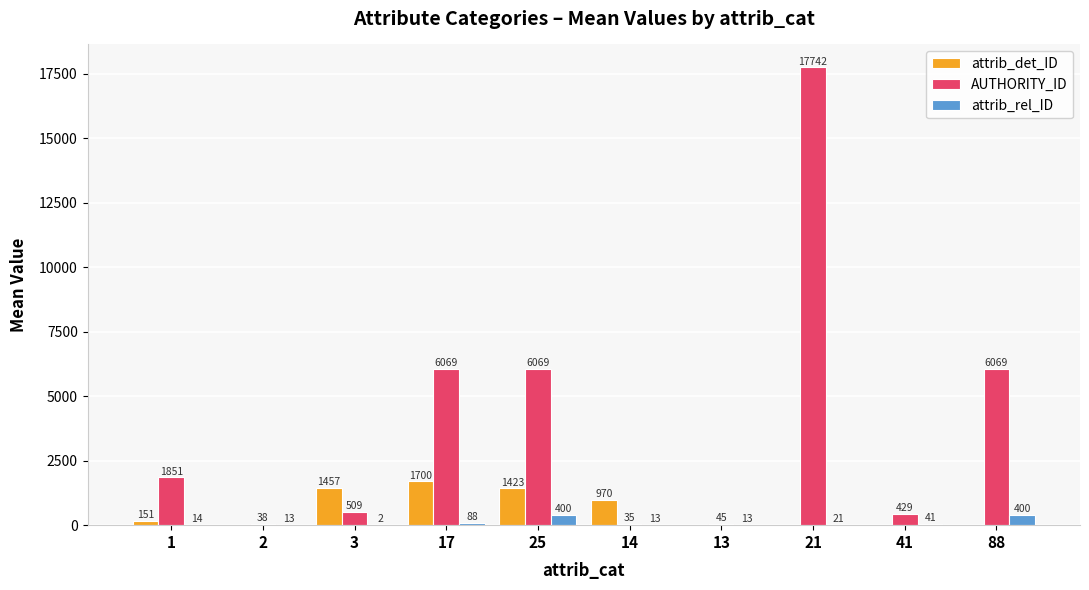

Which label corresponds to the largest value in the chart?

21